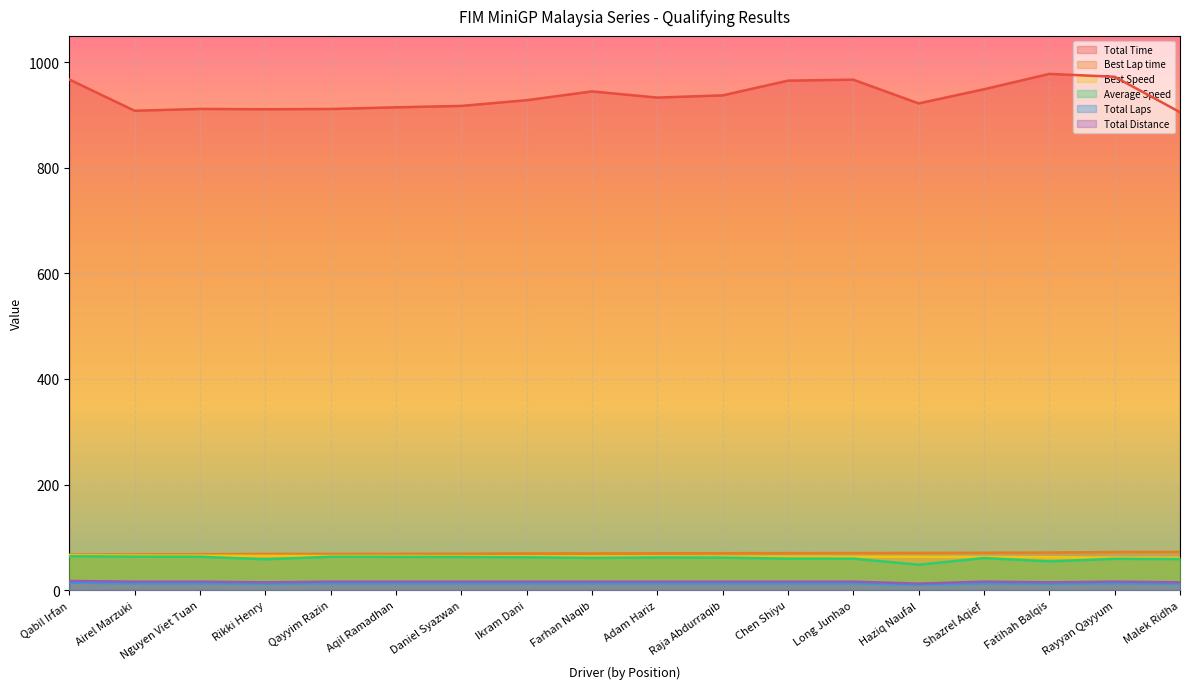

Reading right to left, transcribe all the data shown in this chart.

Total Time: Malek Ridha=905.5	Rayyan Qayyum=972.5	Fatihah Balqis=978.0	Shazrel Aqief=948.9	Haziq Naufal=922.1	Long Junhao=967.0	Chen Shiyu=965.2	Raja Abdurraqib=937.3	Adam Hariz=933.1	Farhan Naqib=944.8	Ikram Dani=928.1	Daniel Syazwan=917.4	Aqil Ramadhan=914.7	Qayyim Razin=911.5	Rikki Henry=911.0	Nguyen Viet Tuan=911.6	Airel Marzuki=908.2	Qabil Irfan=967.4
Best Lap time: Malek Ridha=72.3	Rayyan Qayyum=72.1	Fatihah Balqis=71.1	Shazrel Aqief=70.7	Haziq Naufal=70.3	Long Junhao=70.1	Chen Shiyu=69.9	Raja Abdurraqib=69.8	Adam Hariz=69.6	Farhan Naqib=69.4	Ikram Dani=69.3	Daniel Syazwan=68.8	Aqil Ramadhan=68.5	Qayyim Razin=68.5	Rikki Henry=68.4	Nguyen Viet Tuan=67.9	Airel Marzuki=67.7	Qabil Irfan=67.3
Best Speed: Malek Ridha=61.3	Rayyan Qayyum=61.4	Fatihah Balqis=62.3	Shazrel Aqief=62.6	Haziq Naufal=63.0	Long Junhao=63.1	Chen Shiyu=63.3	Raja Abdurraqib=63.4	Adam Hariz=63.6	Farhan Naqib=63.8	Ikram Dani=63.9	Daniel Syazwan=64.4	Aqil Ramadhan=64.6	Qayyim Razin=64.6	Rikki Henry=64.8	Nguyen Viet Tuan=65.2	Airel Marzuki=65.4	Qabil Irfan=65.8
Average Speed: Malek Ridha=58.7	Rayyan Qayyum=59.2	Fatihah Balqis=54.3	Shazrel Aqief=60.7	Haziq Naufal=48.0	Long Junhao=59.5	Chen Shiyu=59.6	Raja Abdurraqib=61.4	Adam Hariz=61.7	Farhan Naqib=60.9	Ikram Dani=62.0	Daniel Syazwan=62.8	Aqil Ramadhan=62.9	Qayyim Razin=63.2	Rikki Henry=58.3	Nguyen Viet Tuan=63.1	Airel Marzuki=63.4	Qabil Irfan=64.1
Total Laps: Malek Ridha=12.0	Rayyan Qayyum=13.0	Fatihah Balqis=12.0	Shazrel Aqief=13.0	Haziq Naufal=10.0	Long Junhao=13.0	Chen Shiyu=13.0	Raja Abdurraqib=13.0	Adam Hariz=13.0	Farhan Naqib=13.0	Ikram Dani=13.0	Daniel Syazwan=13.0	Aqil Ramadhan=13.0	Qayyim Razin=13.0	Rikki Henry=12.0	Nguyen Viet Tuan=13.0	Airel Marzuki=13.0	Qabil Irfan=14.0
Total Distance: Malek Ridha=14.8	Rayyan Qayyum=16.0	Fatihah Balqis=14.8	Shazrel Aqief=16.0	Haziq Naufal=12.3	Long Junhao=16.0	Chen Shiyu=16.0	Raja Abdurraqib=16.0	Adam Hariz=16.0	Farhan Naqib=16.0	Ikram Dani=16.0	Daniel Syazwan=16.0	Aqil Ramadhan=16.0	Qayyim Razin=16.0	Rikki Henry=14.8	Nguyen Viet Tuan=16.0	Airel Marzuki=16.0	Qabil Irfan=17.2